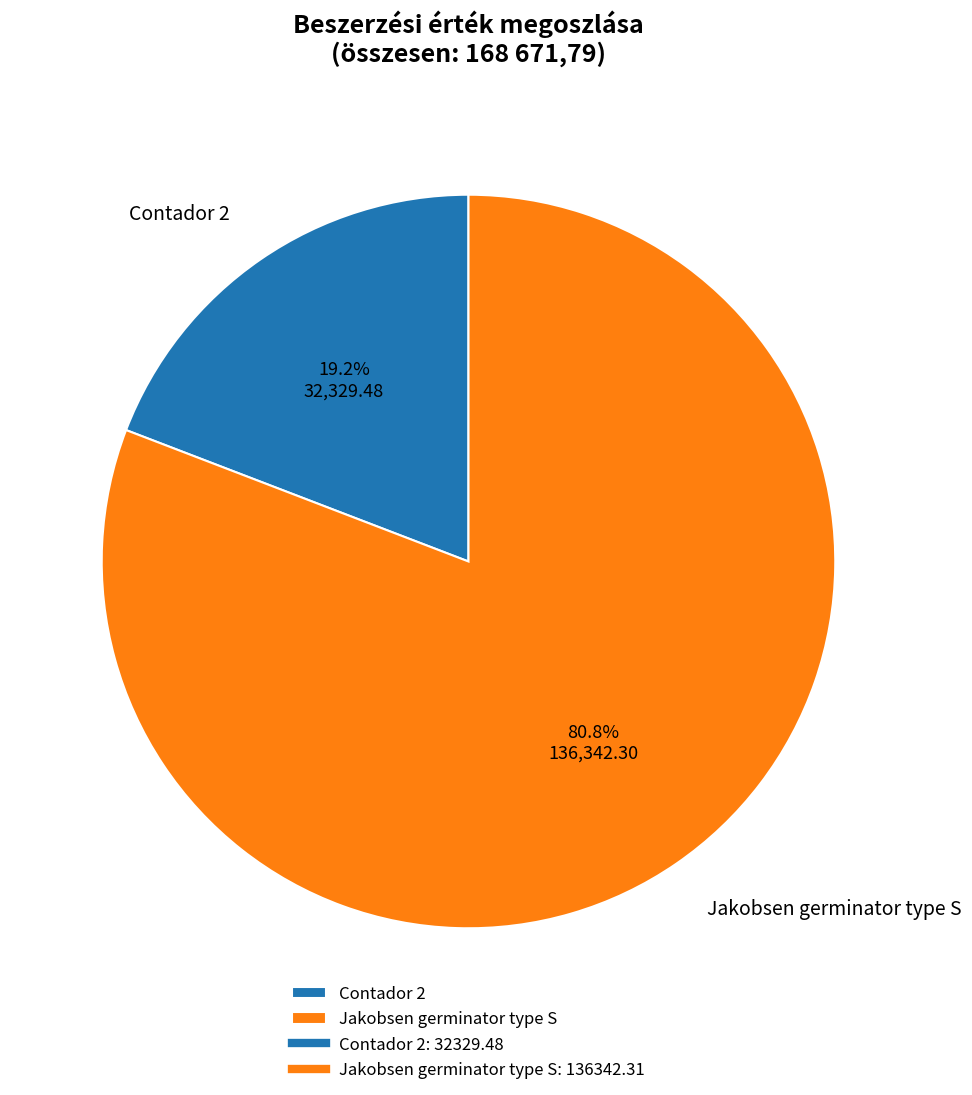

True or false: Jakobsen germinator type S accounts for 81% of the total.

True